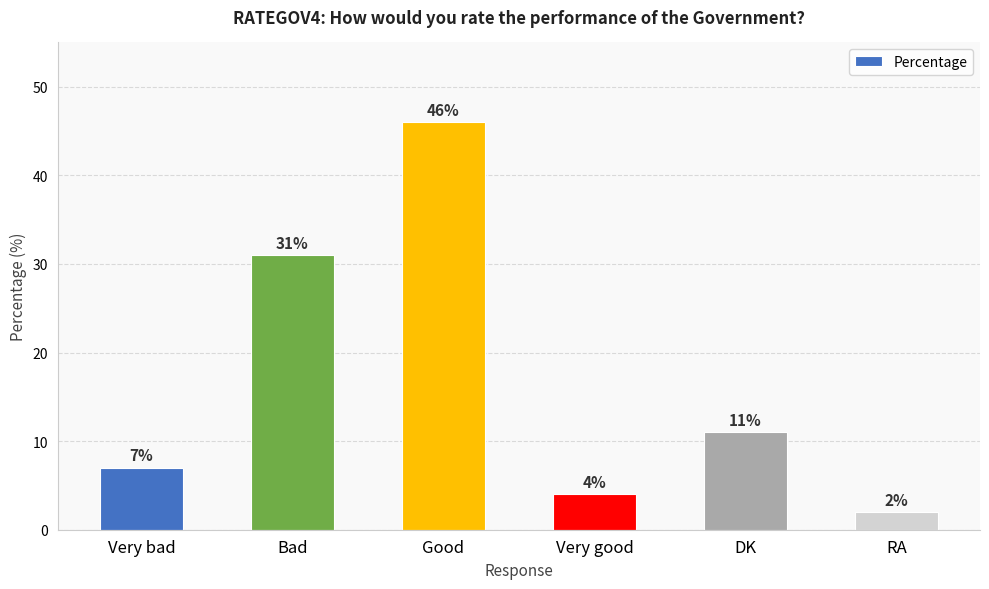

What is the ratio of the value at Very good to the value at Bad?

0.1